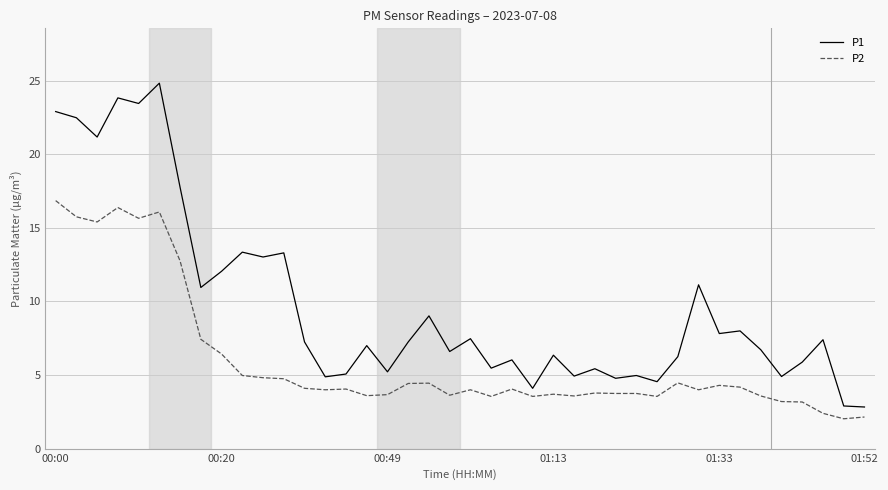

What is the minimum value shown in the chart?

2.0